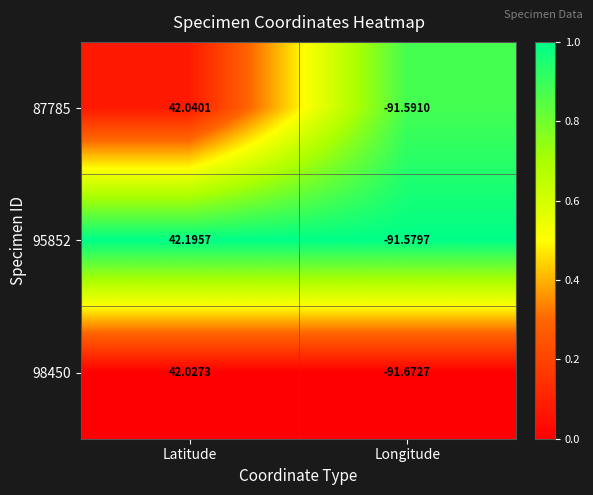

At which label is 95852 closest to -24?

Latitude